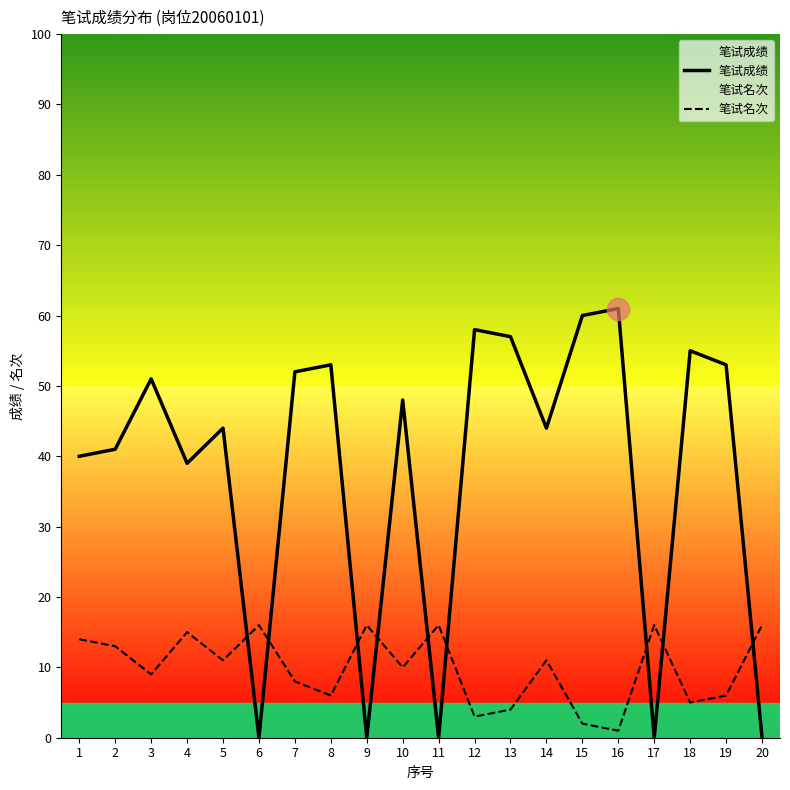

Which category has the lowest value across all series?

6